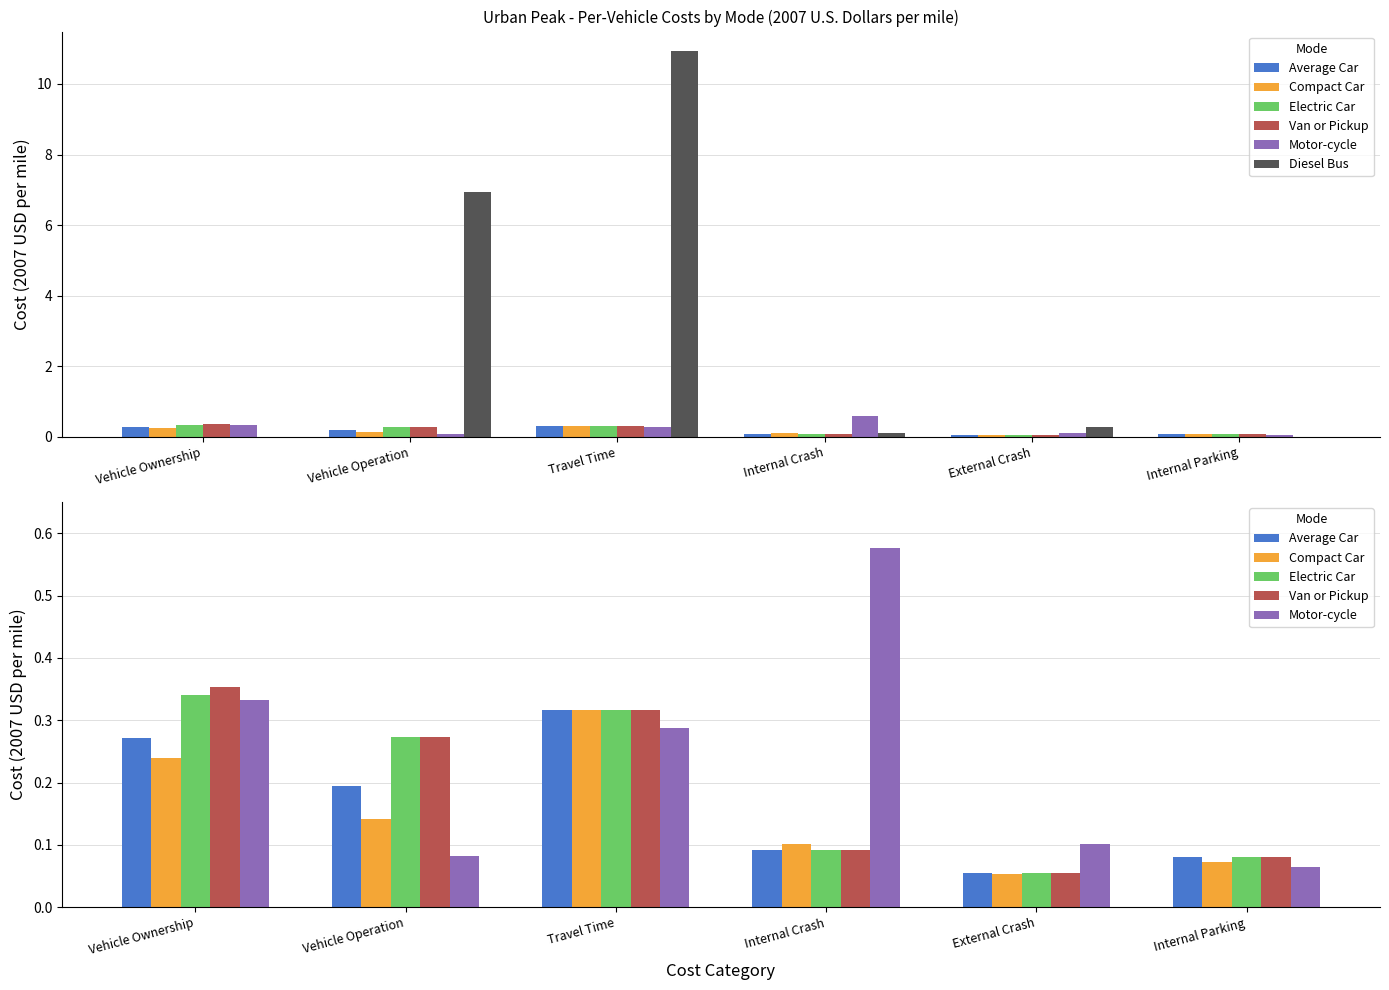

At how many categories does at least one series exceed 5?

2